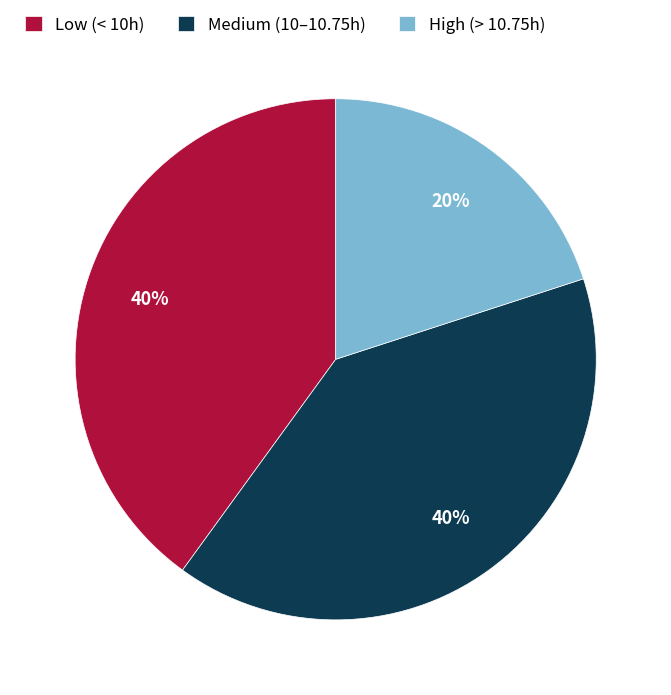

Which has a higher value, High (> 10.75h) or Medium (10–10.75h)?

Medium (10–10.75h)